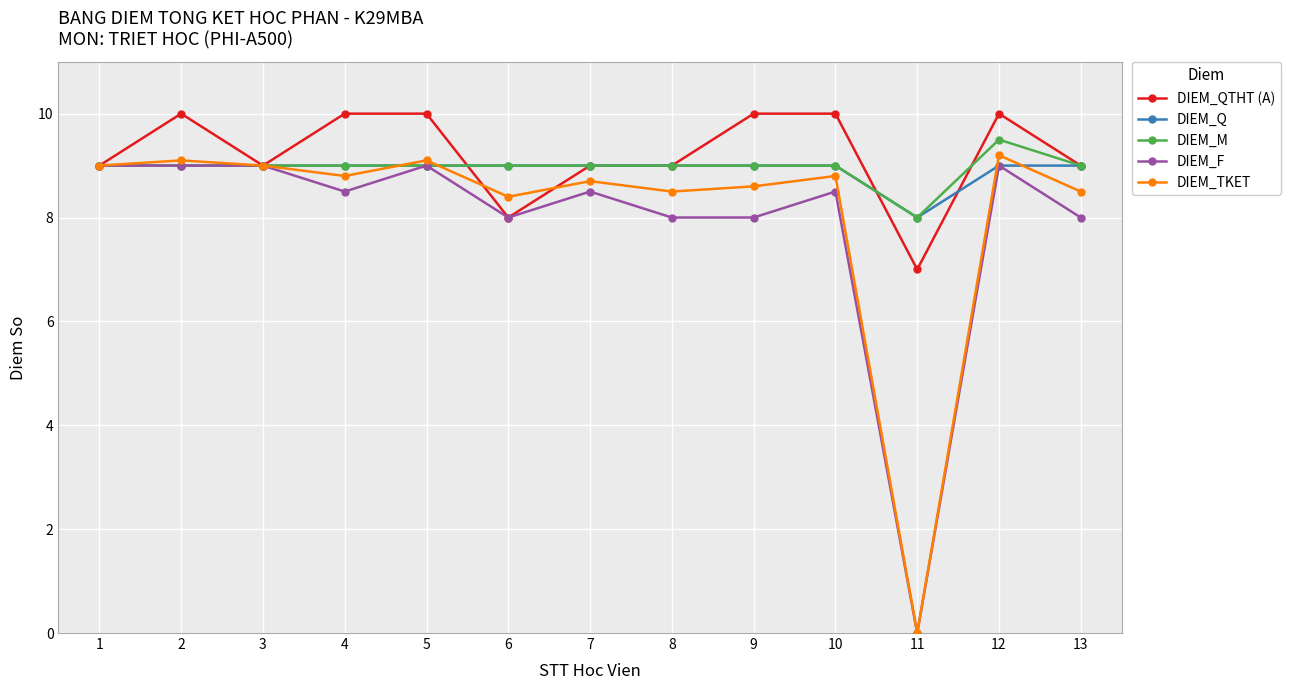

What value does the DIEM_M series have at 4?

9.0